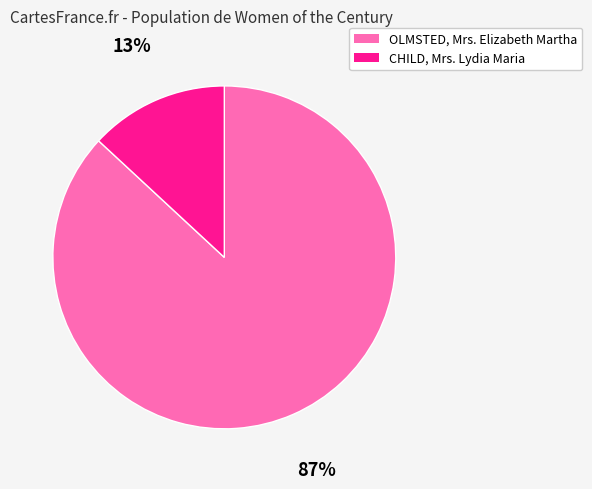

How many segments does this pie chart have?

2